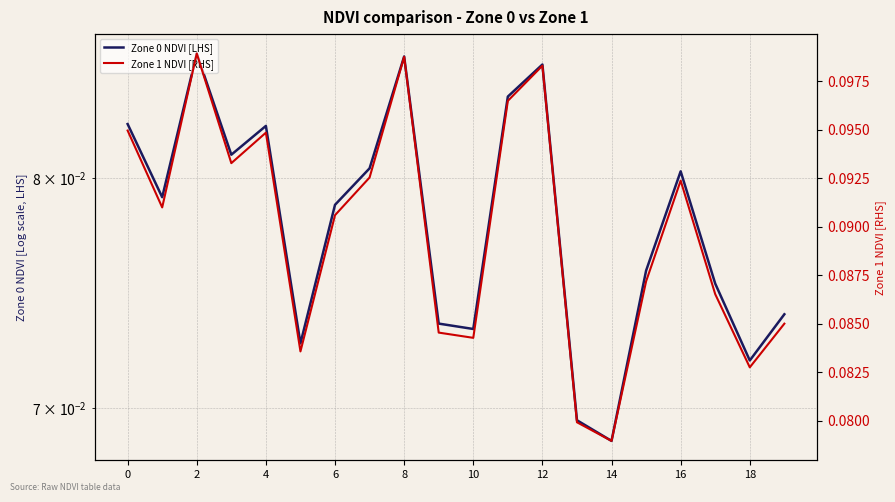

At which category does the chart reach its minimum across all series?

14